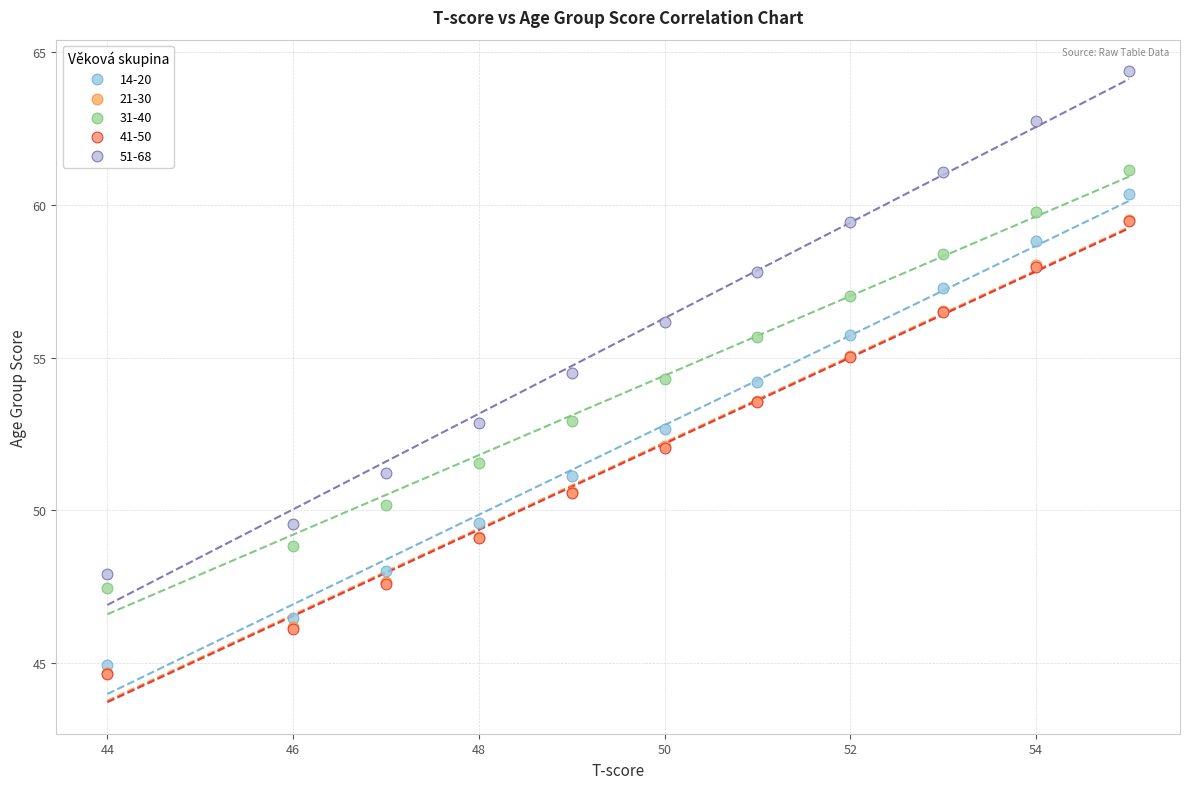

Which series contains the highest Y value?

51-68